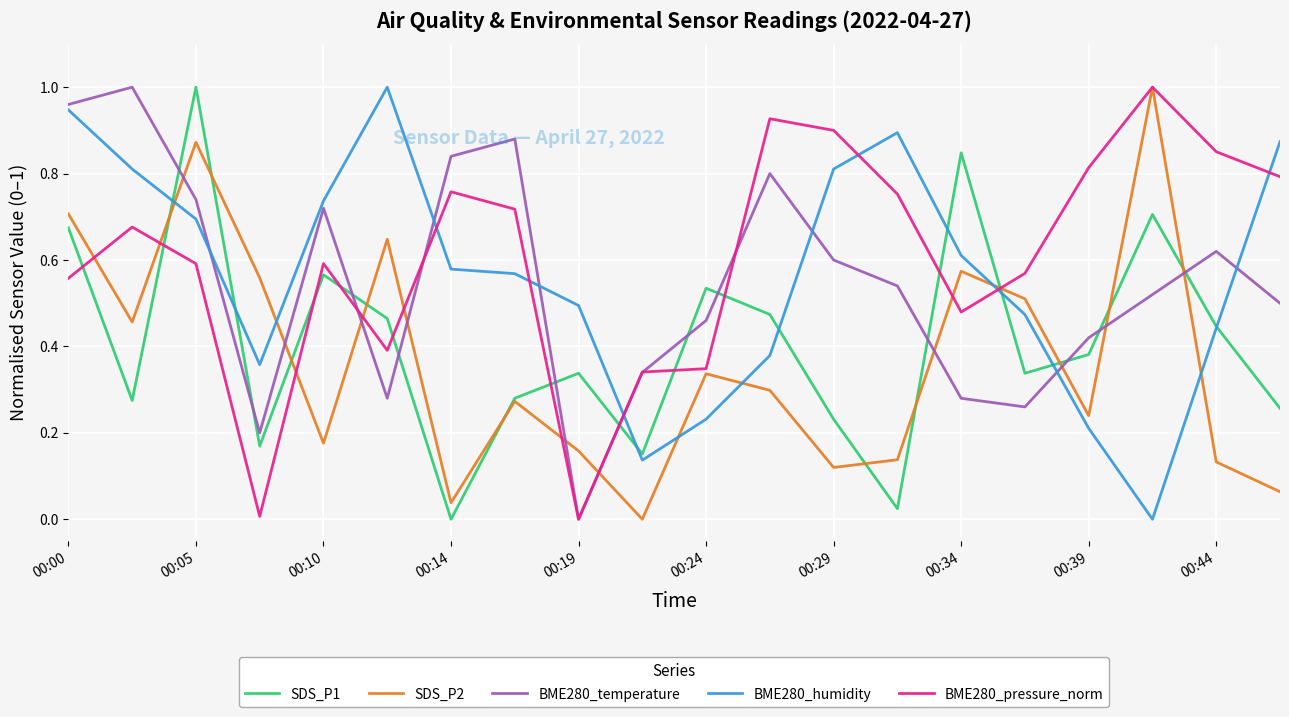

True or false: BME280_pressure_norm and BME280_humidity intersect in this chart.

True